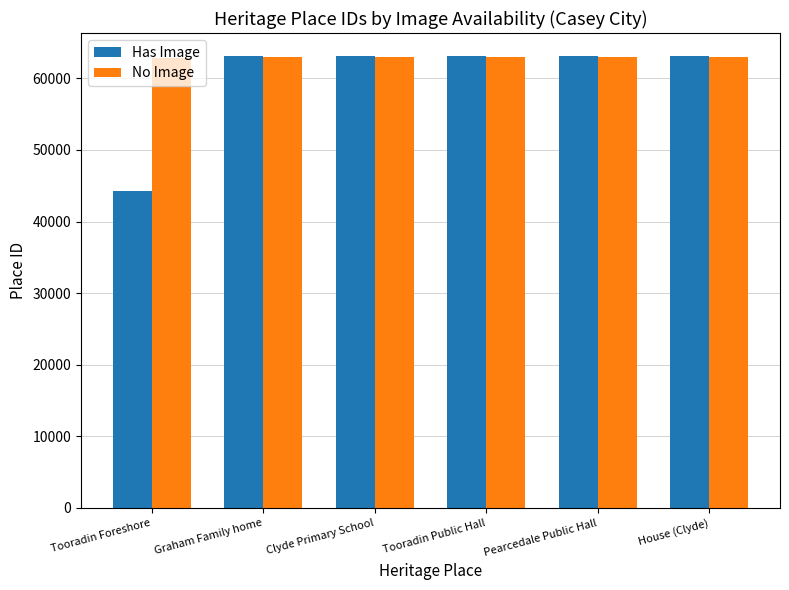

What is the approximate value of Has Image at Tooradin Public Hall?

63161